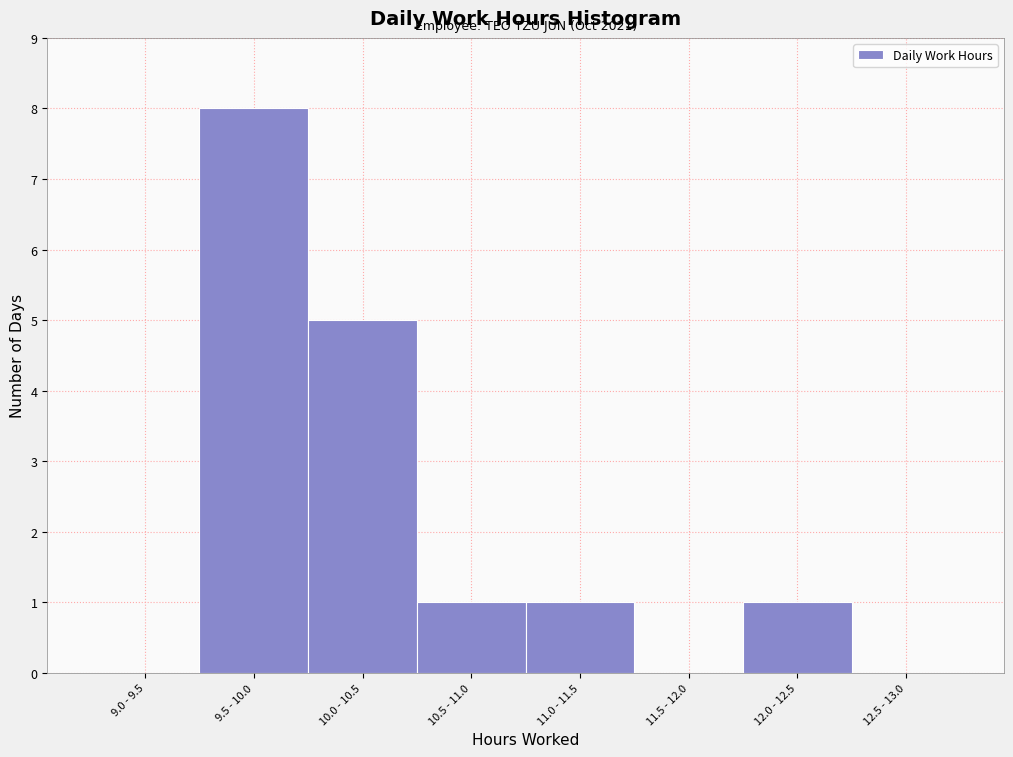

Reading left to right, list all the values displayed in this chart.

9.0 - 9.5=0	9.5 - 10.0=8	10.0 - 10.5=5	10.5 - 11.0=1	11.0 - 11.5=1	11.5 - 12.0=0	12.0 - 12.5=1	12.5 - 13.0=0